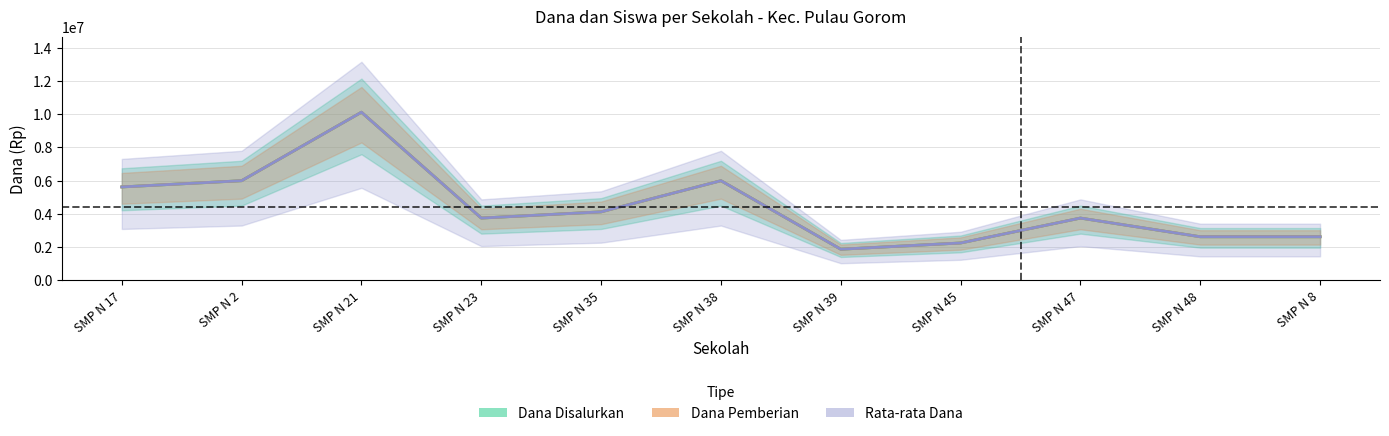

Reading left to right, transcribe all the data shown in this chart.

Dana Disalurkan: 5625000	6000000	10125000	3750000	4125000	6000000	1875000	2250000	3750000	2625000	2625000
Dana Pemberian: 5625000	6000000	10125000	3750000	4125000	6000000	1875000	2250000	3750000	2625000	2625000
Rata-rata Dana: 5625000	6000000	10125000	3750000	4125000	6000000	1875000	2250000	3750000	2625000	2625000